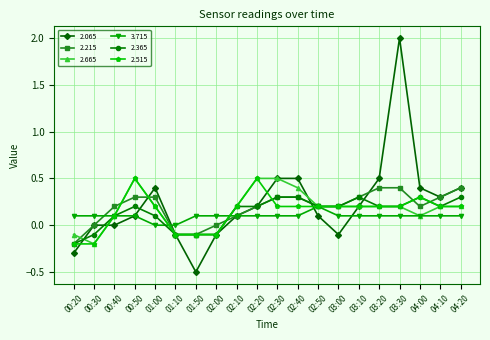

Where is the first local minimum for 2.665?

00:30